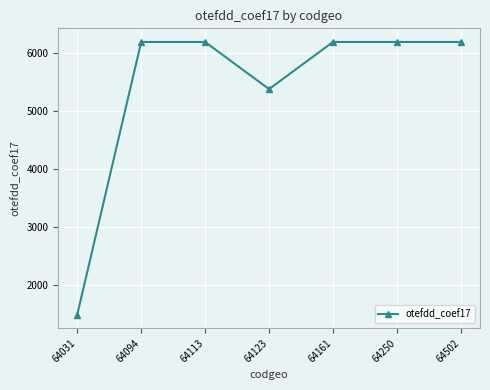

The value at 64161 is 6184. True or false?

True